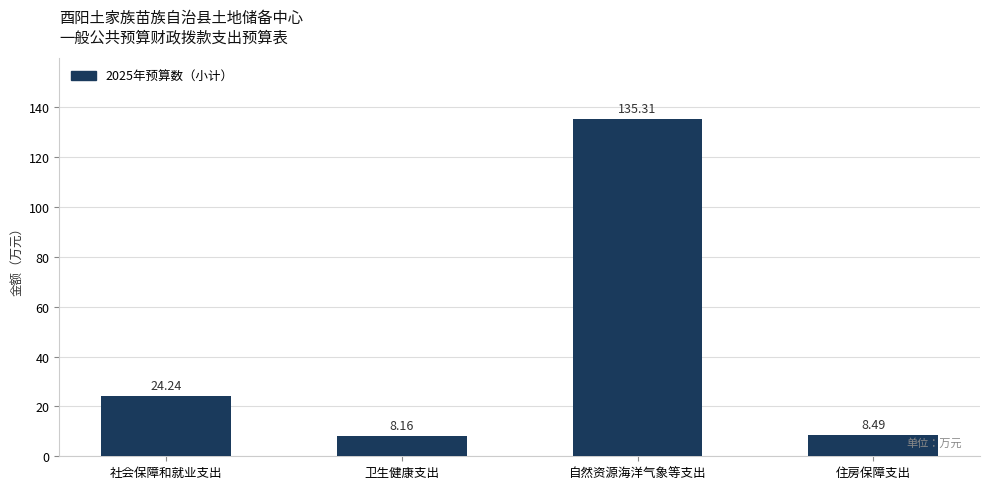

What is the label of the 4th bar from the right?

社会保障和就业支出